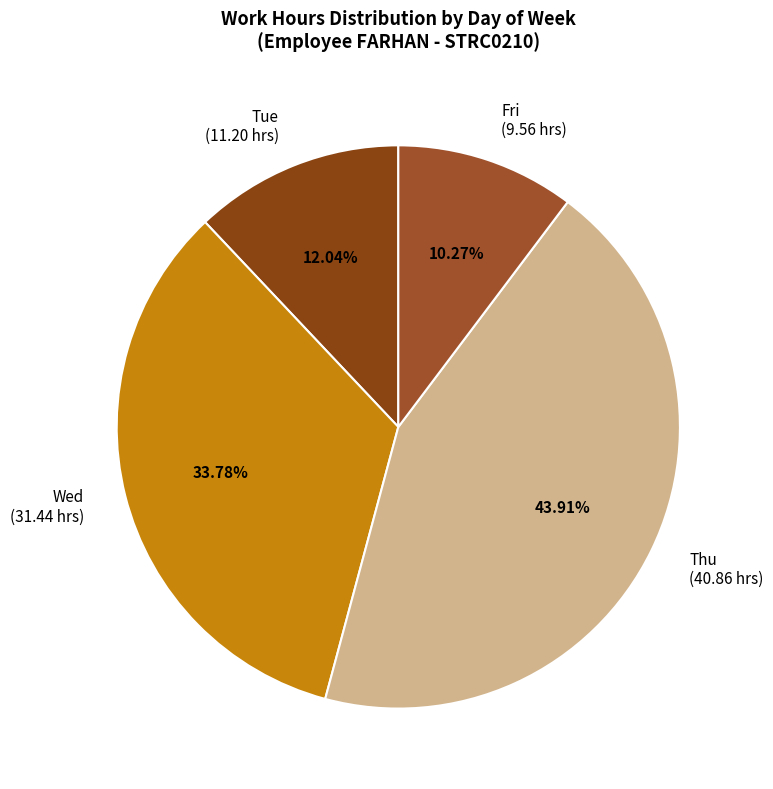

What is the largest slice in the pie chart?

Thu (40.86 hrs)